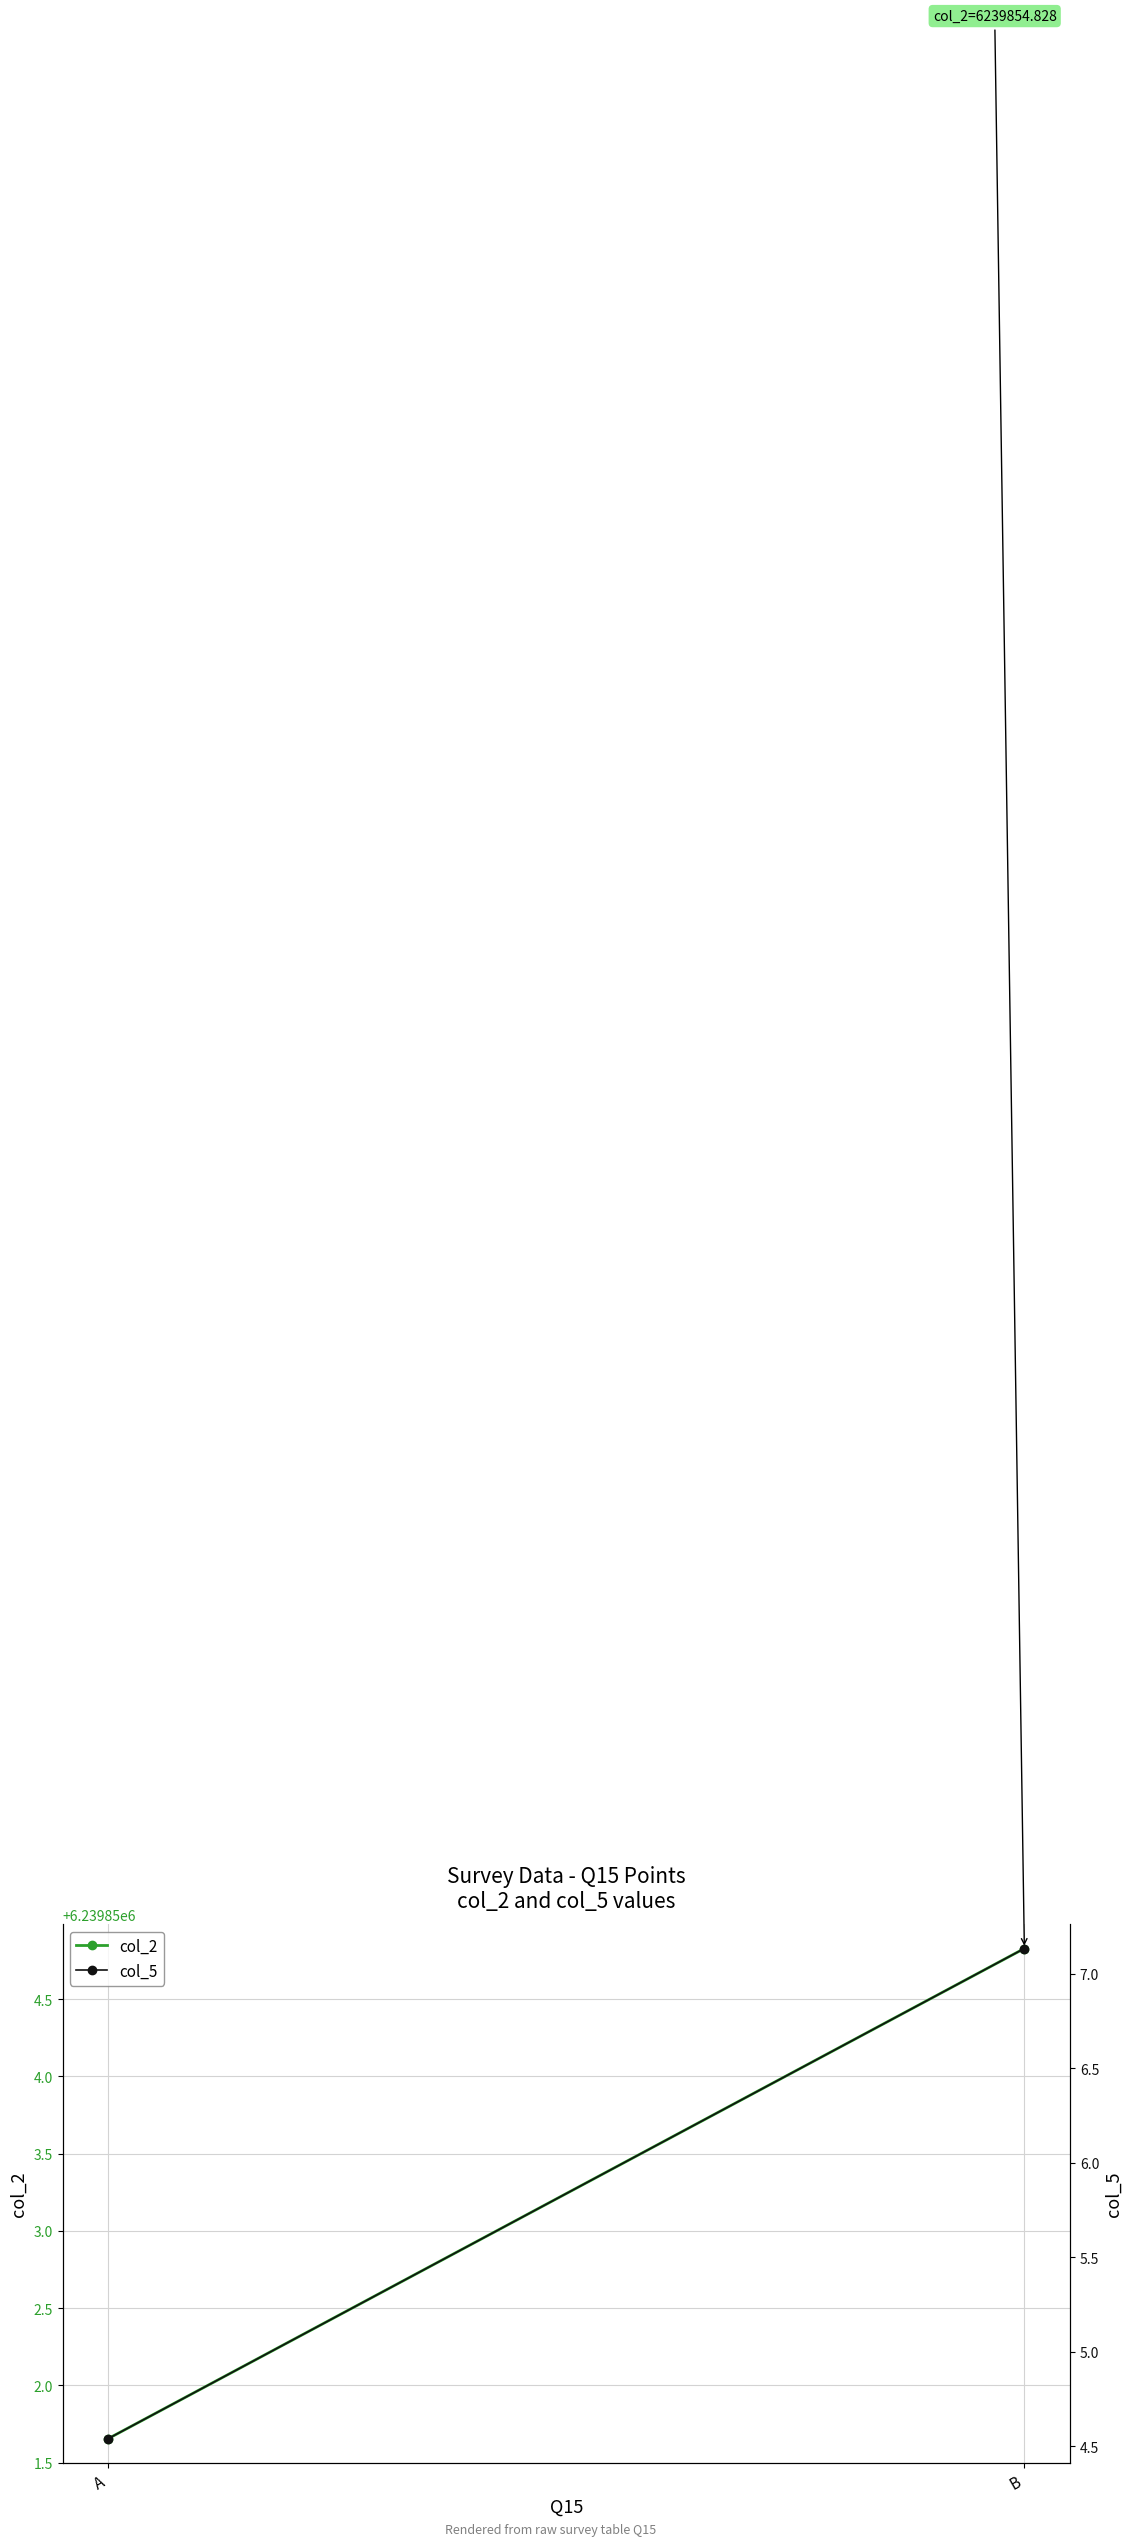

Is this an area chart (filled region under the line)?

No